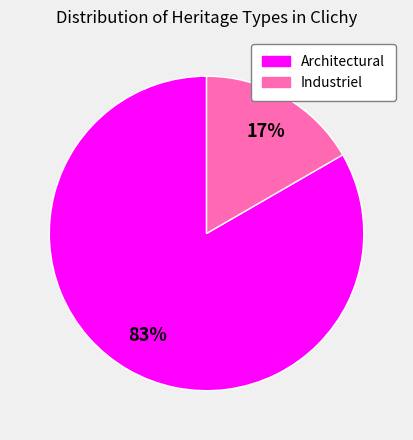

Do Architectural and Industriel together represent more than half of the pie?

Yes